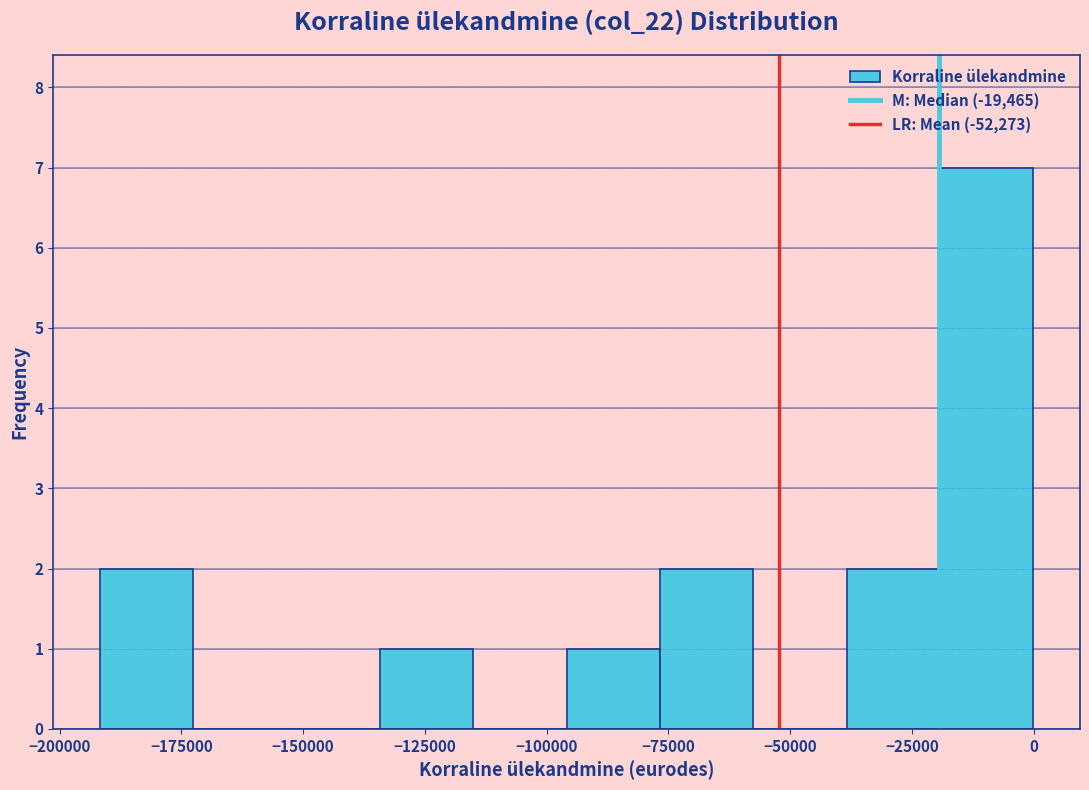

Read against the x-axis, roughly where is the centre of the tallest bar?

-10000